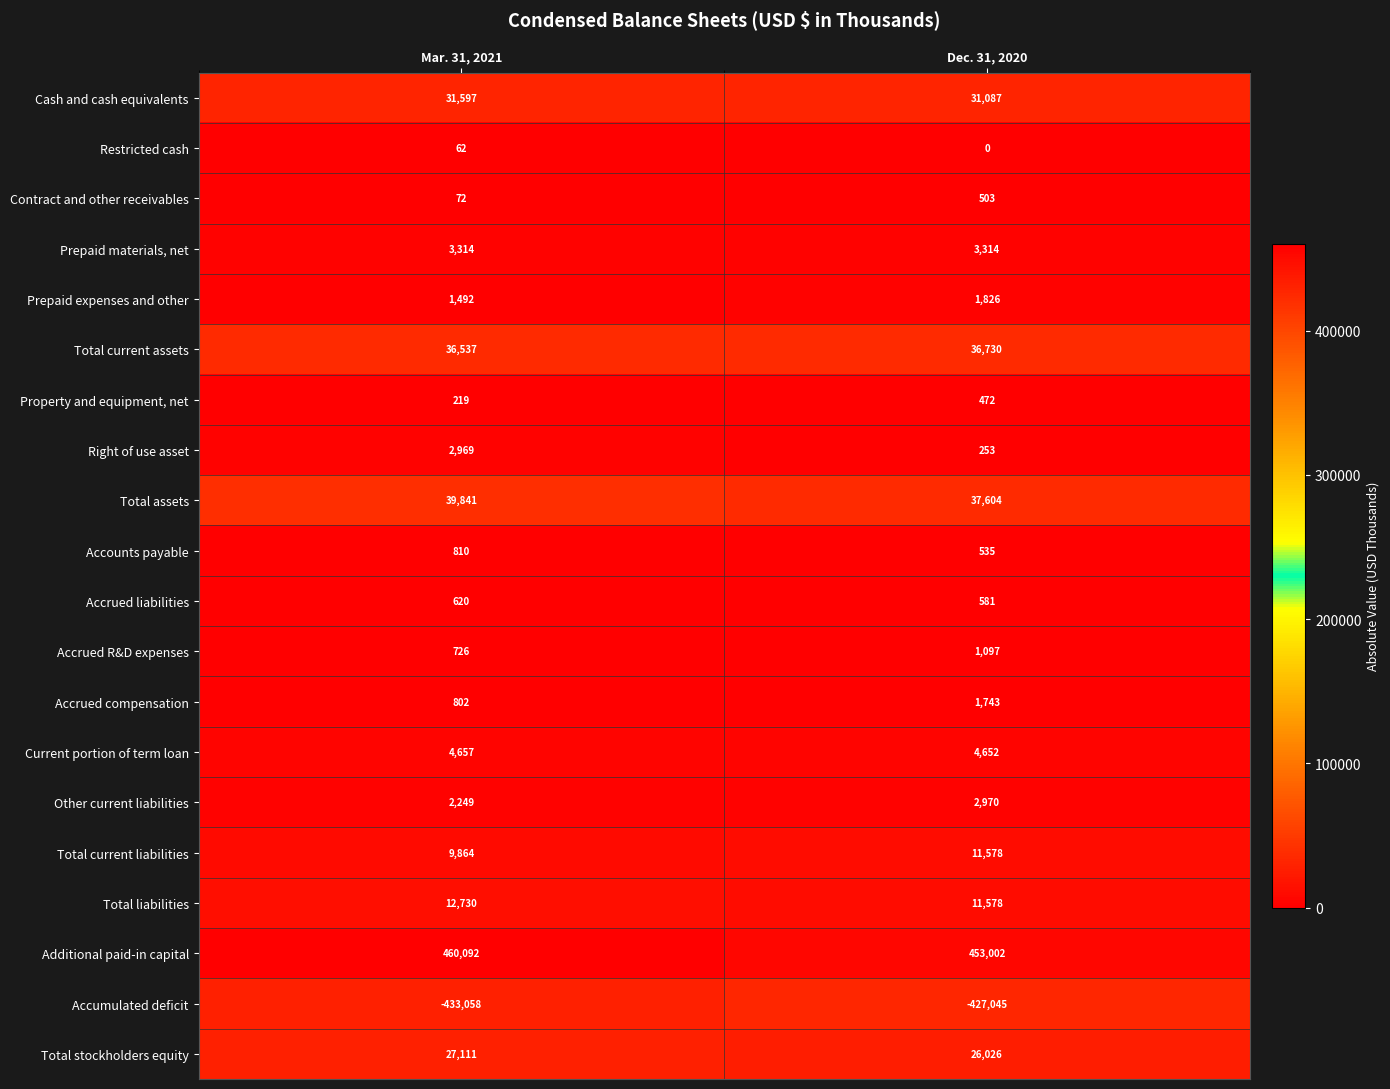

Which series changed the most between Mar. 31, 2021 and Dec. 31, 2020?

Additional paid-in capital